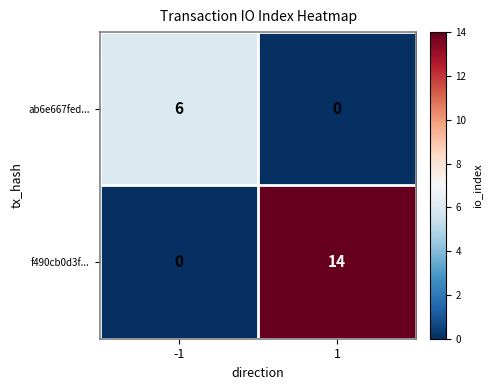

List the series in order of their overall mean, highest first.

f490cb0d3f..., ab6e667fed...